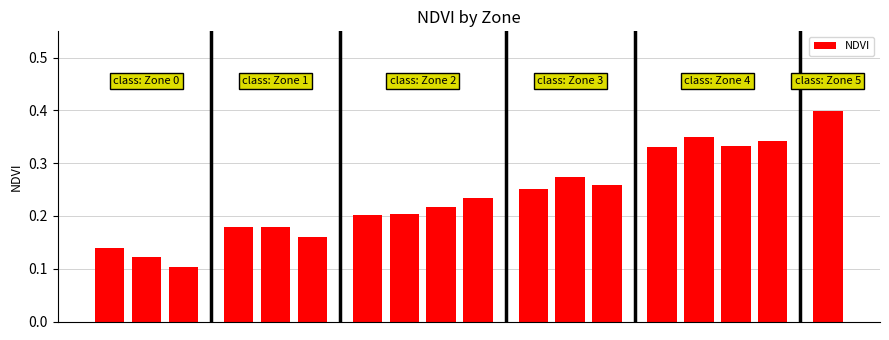

What is the greatest value displayed?

0.4